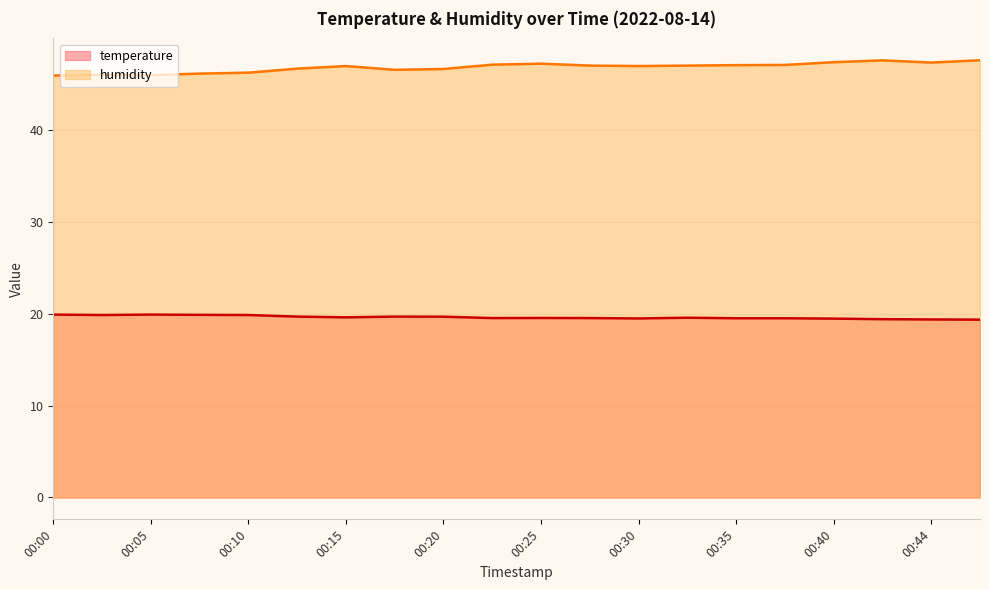

Which series has the largest total across all categories?

humidity